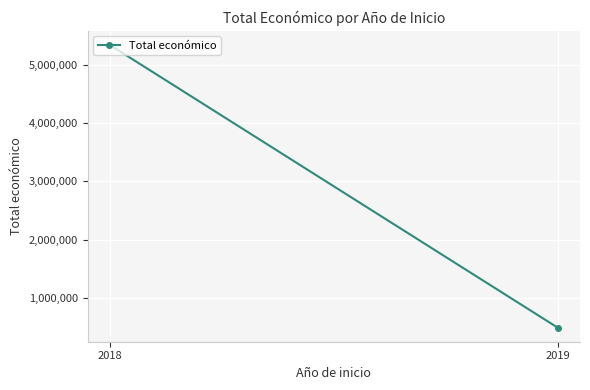

What is the value of the 1st point from the left?

5335283.0